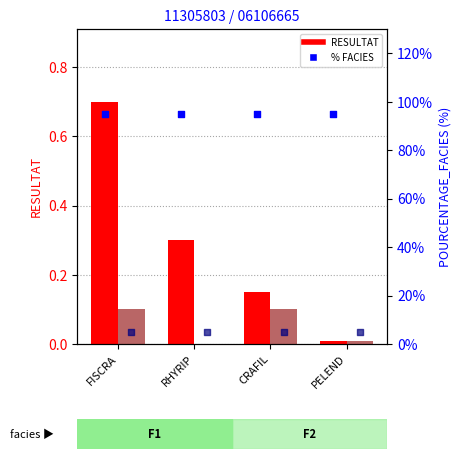

At which category is the sum across all series the highest?

FISCRA